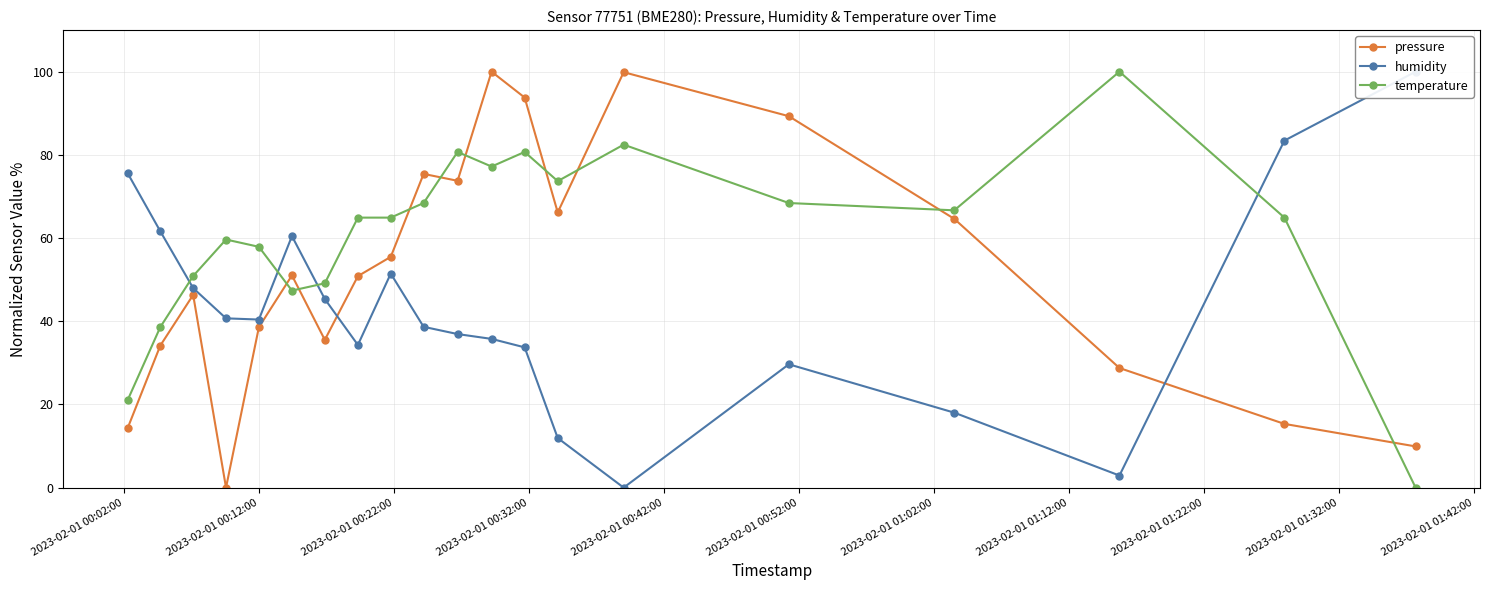

Does the chart have visible grid lines?

Yes